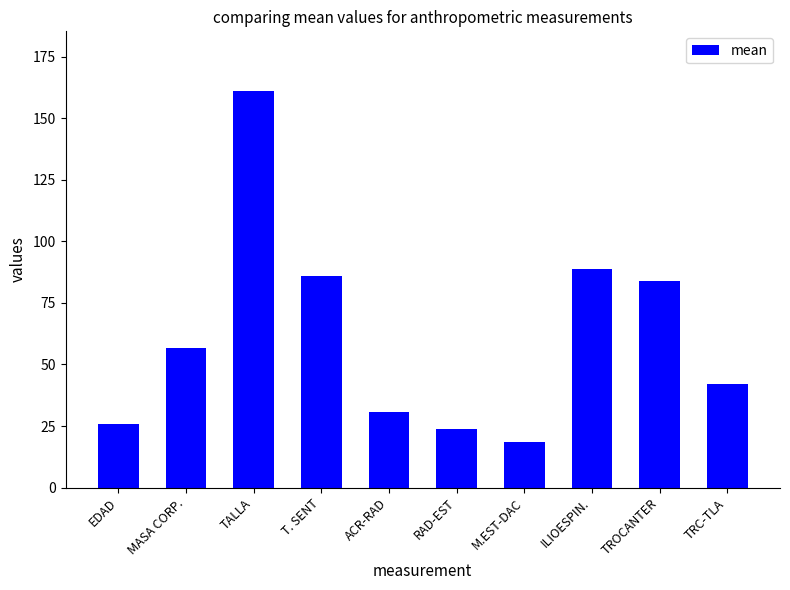

What is the difference between the second highest and minimum values?

70.3